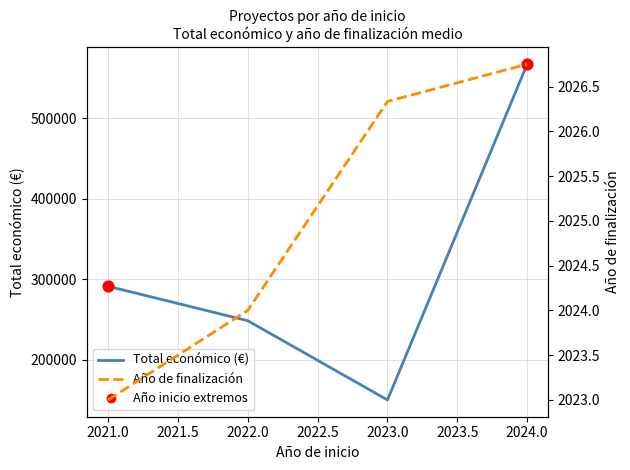

Which series has the largest total across all categories?

Total económico (€)